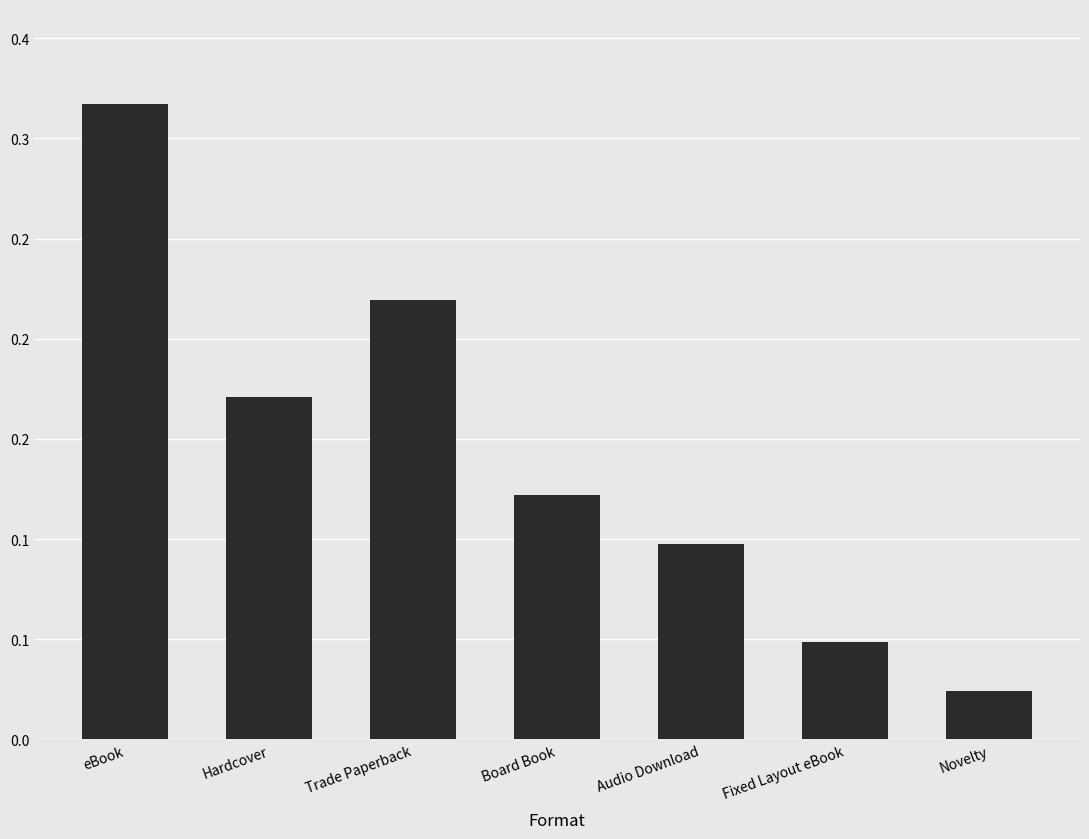

What is the label of the 2nd bar from the left?

Hardcover